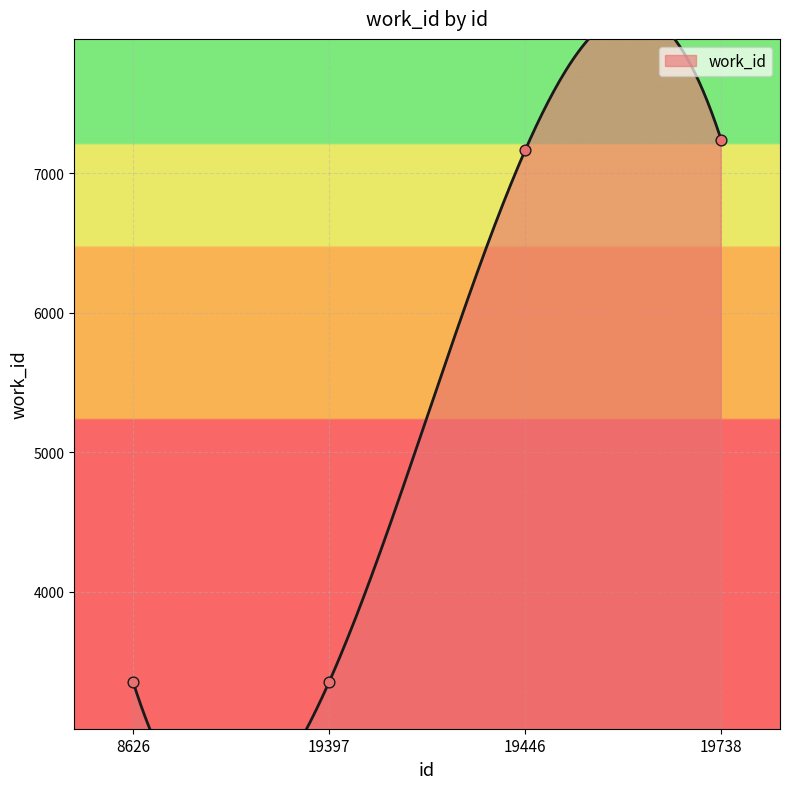

What is the ratio of the value at 19397 to the value at 8626?

1.0